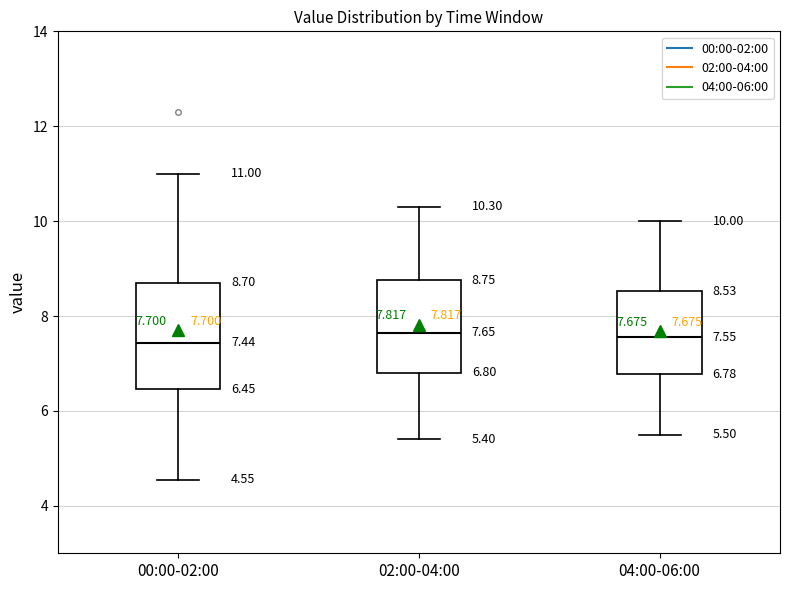

Which box is the tallest, from its lower edge to its upper edge?

00:00-02:00